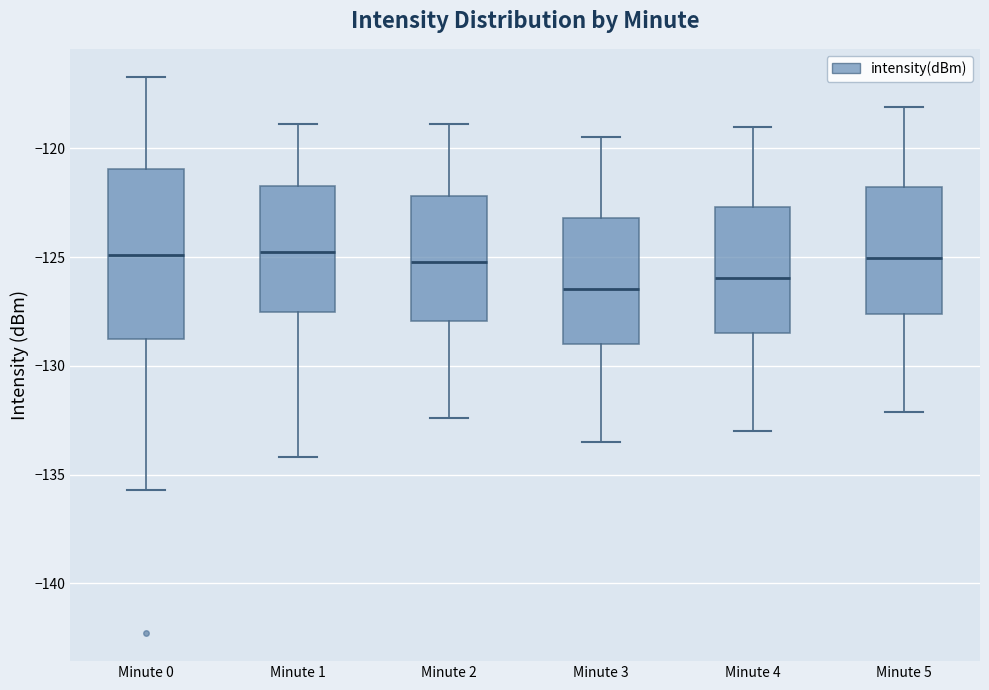

Where does the lower whisker of the box for Minute 2 end on the y-axis? The values are not printed on the chart, so give them approximately, as read against the axis.

-132.5